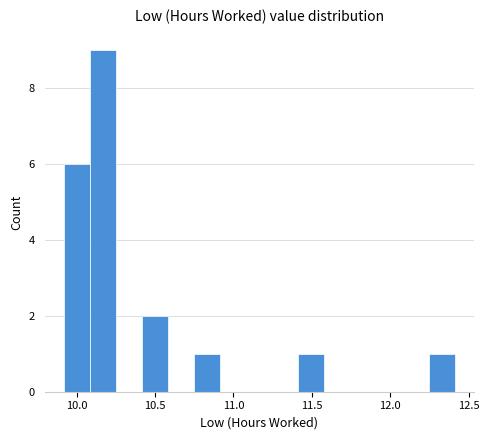

Read against the x-axis, roughly where is the centre of the tallest bar?

10.15